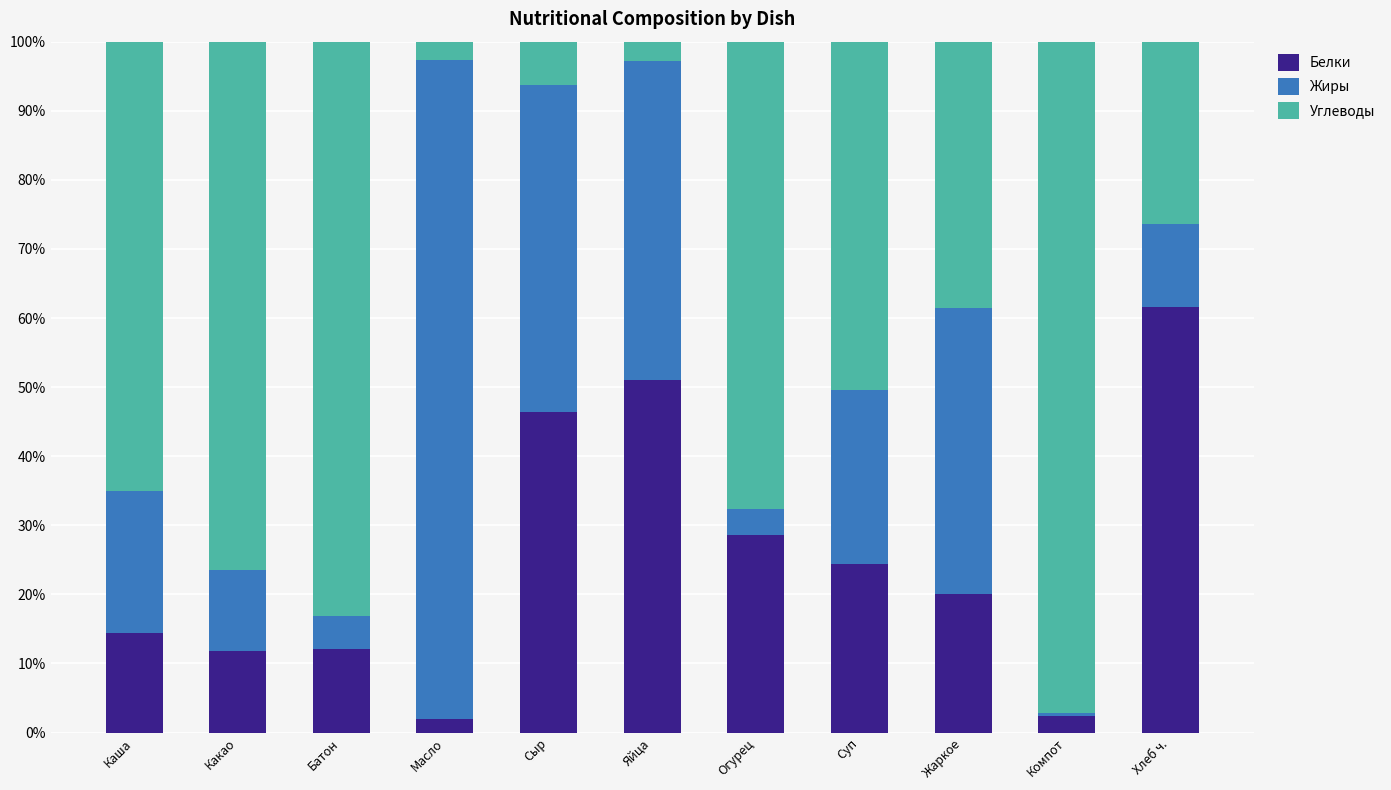

Which category has the highest value in the Белки series?

Хлеб ч.